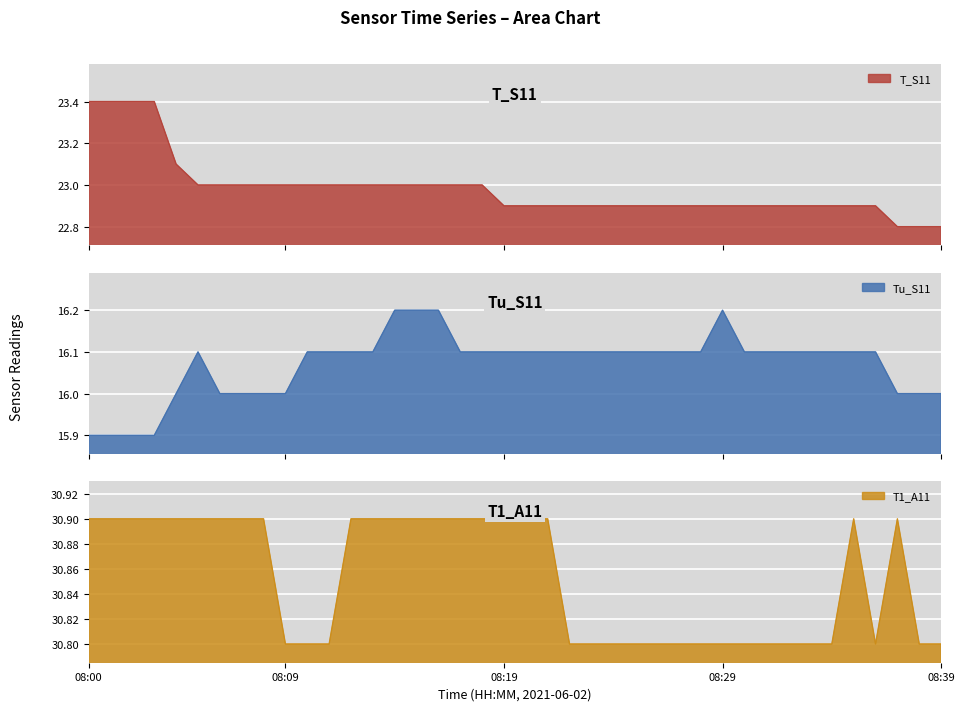

Where is the first local minimum for T1_A11?

08:36